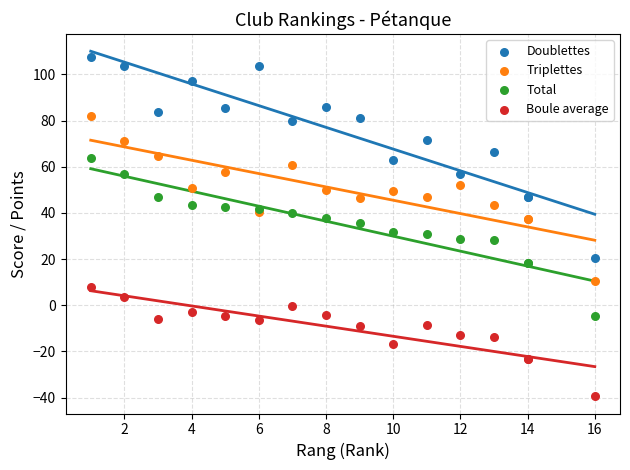

What is the X range (max minus min) for the scatter plot?

15.0